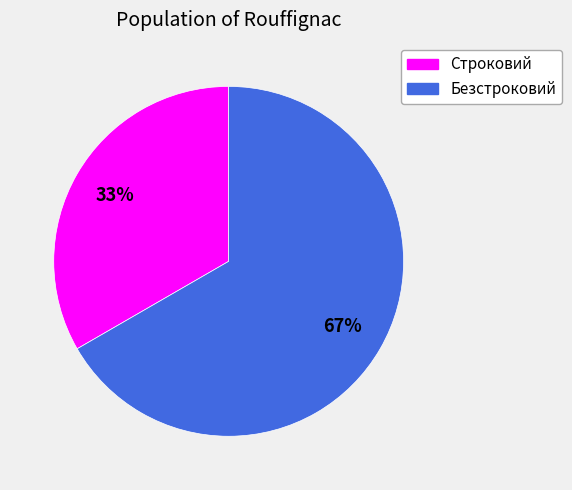

To the nearest percent, what is the combined percentage of Безстроковий and Строковий?

100%